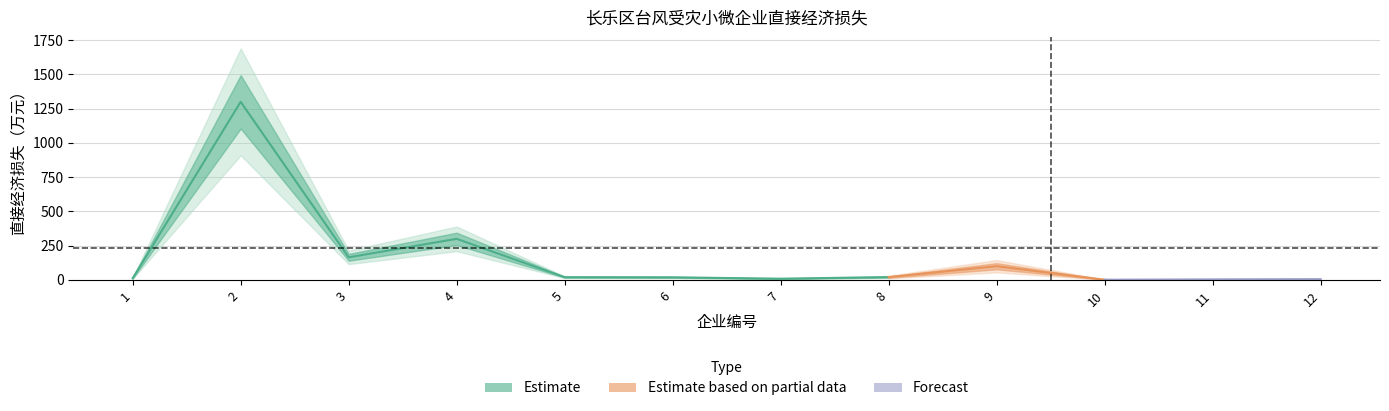

True or false: the data shows 6.2 at 11.

False